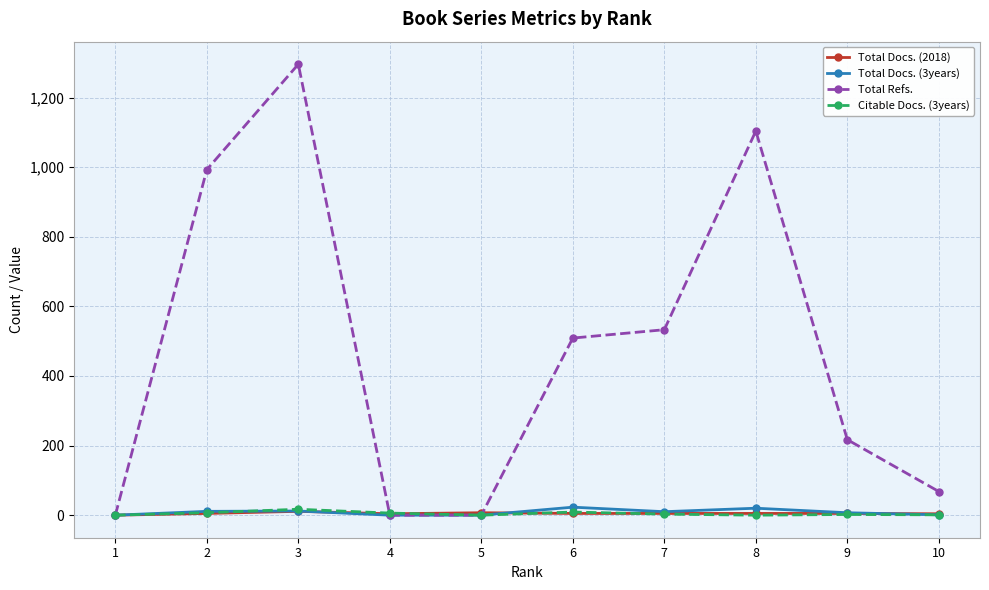

True or false: Total Docs. (3years) has a value of 23 at 6.

True